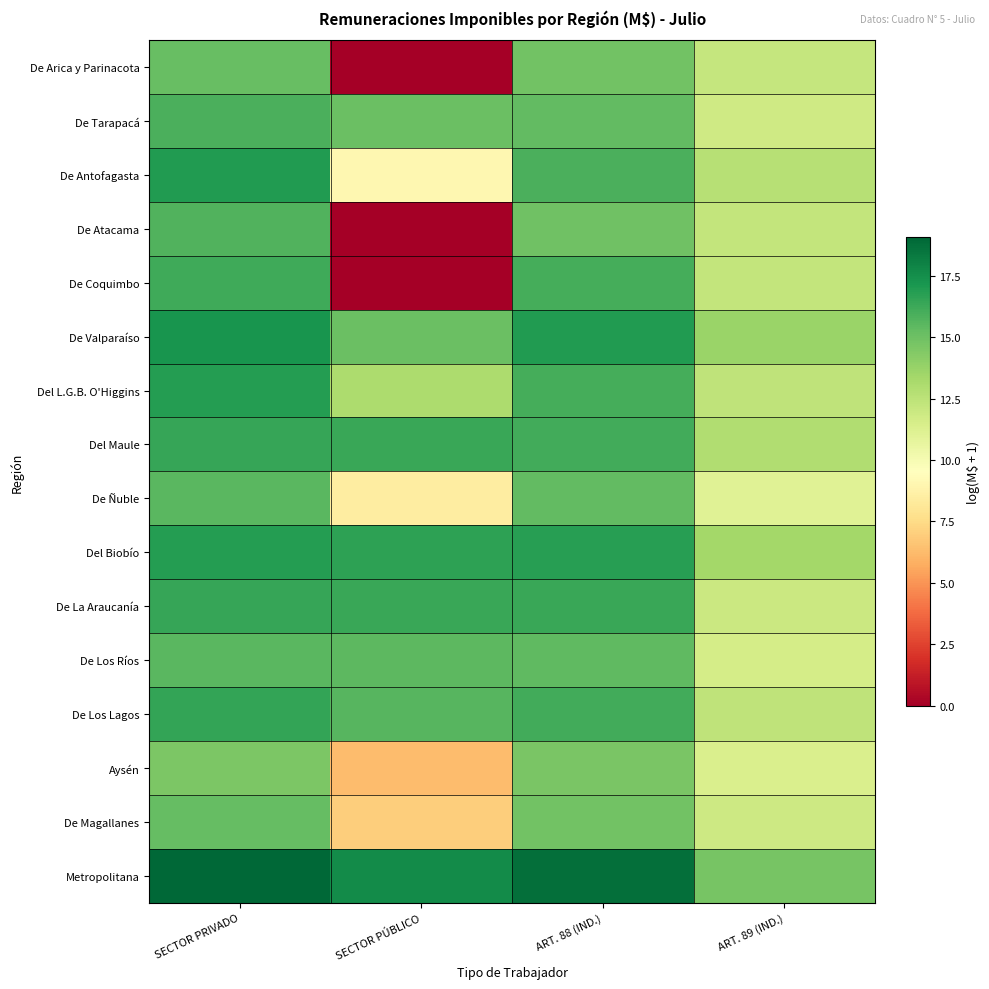

Which series has the largest total across all categories?

Metropolitana